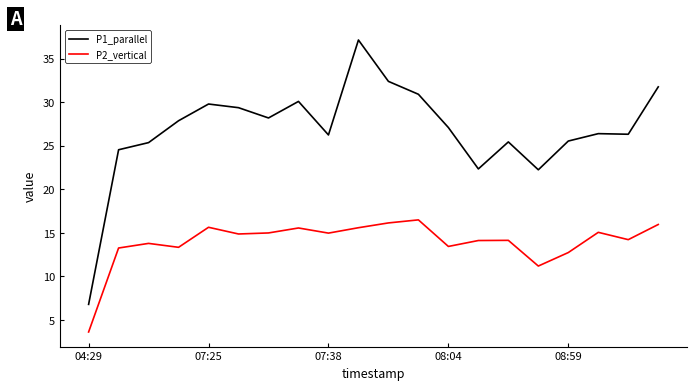

List the series in order of their overall mean, highest first.

P1_parallel, P2_vertical